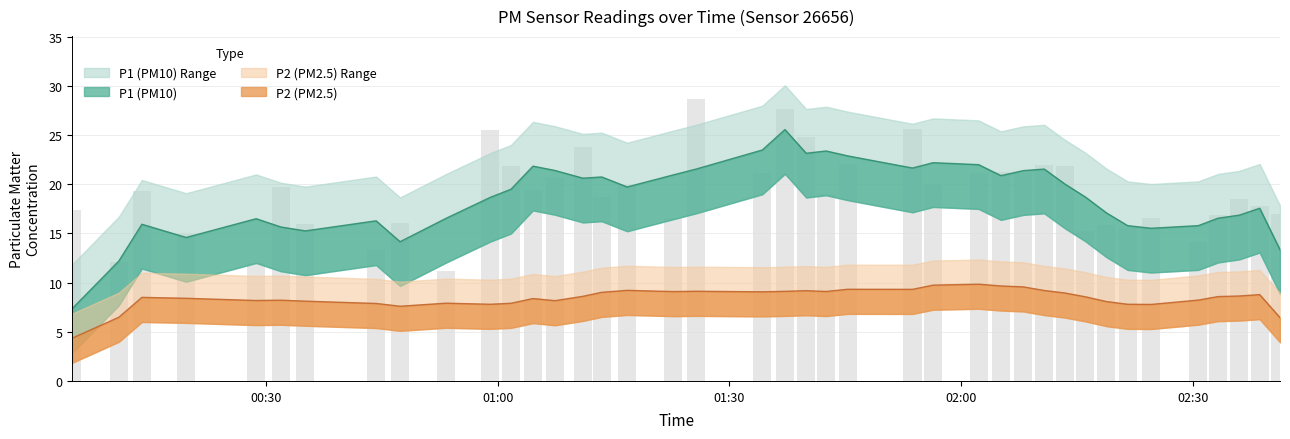

True or false: the data shows 36.1 at 01:53.

False